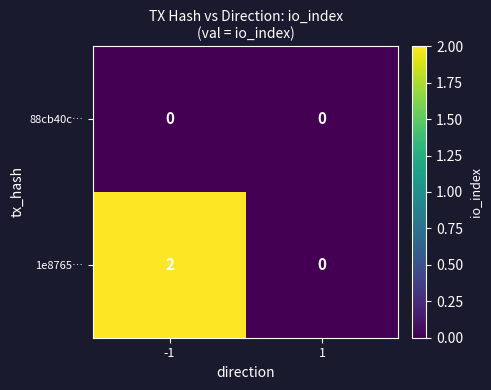

Count the number of categories in the chart.

2